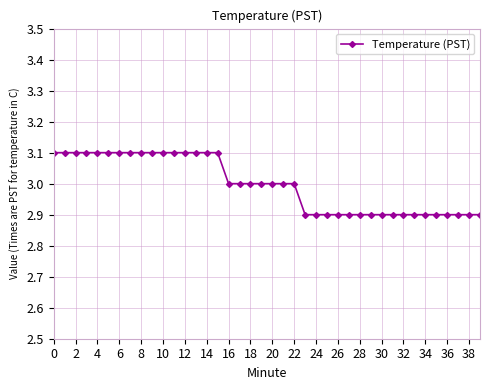

What is the value of the 18th point from the left?

3.0